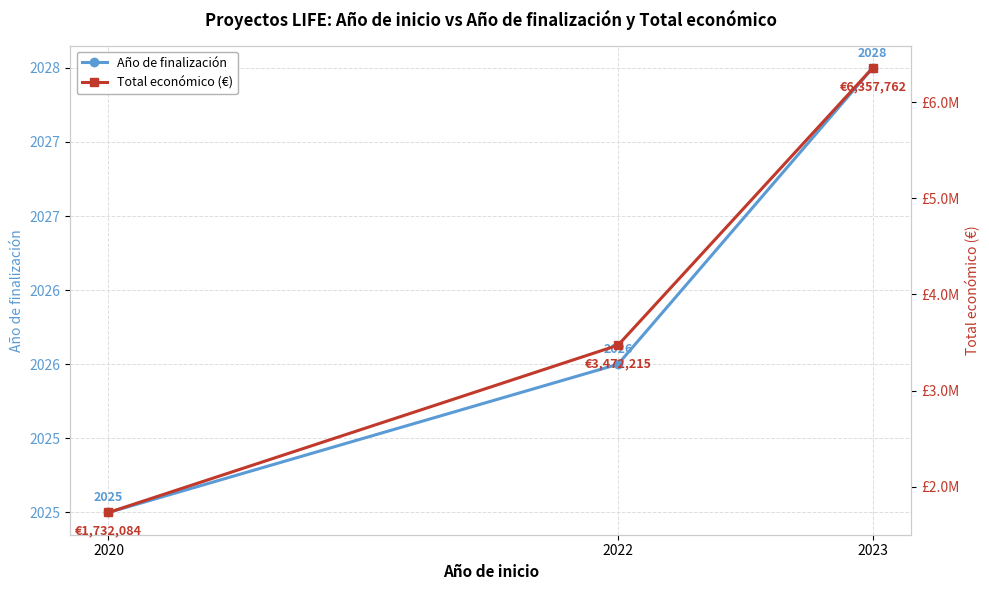

Does the chart have visible grid lines?

Yes